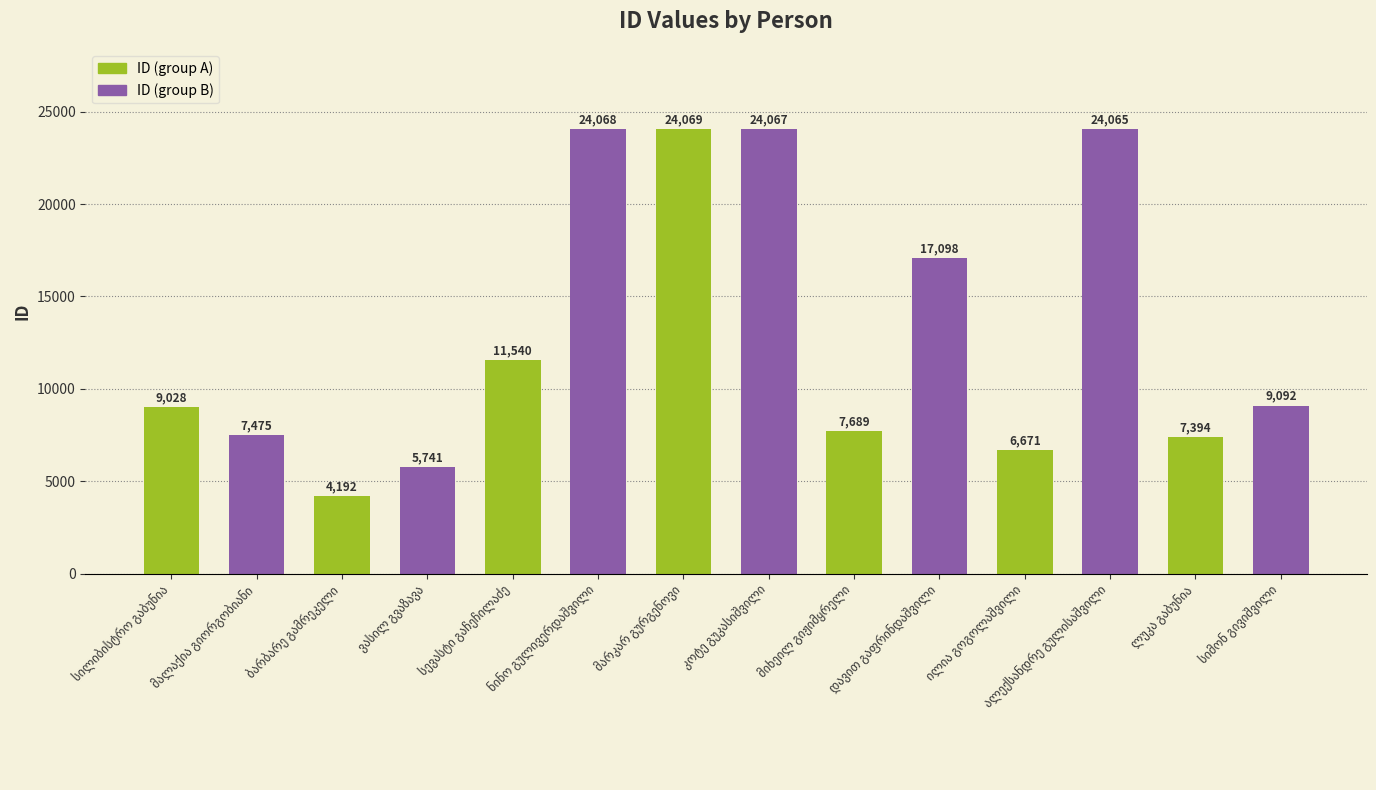

What is the maximum value shown in the chart?

24069